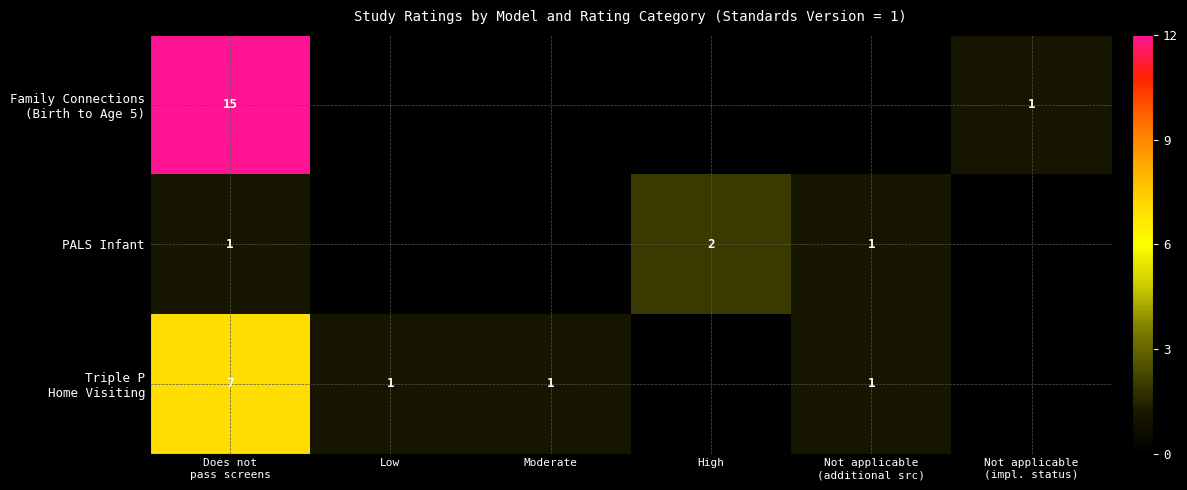

True or false: Triple P Home Visiting has a value of 0 at Not applicable (impl. status).

True